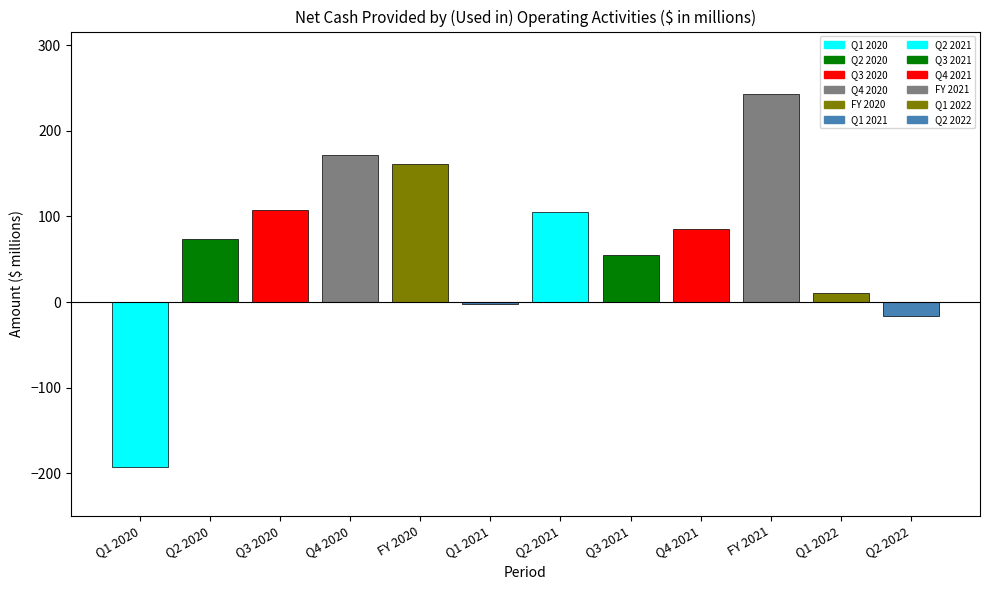

What is the difference between the maximum and minimum values?

435